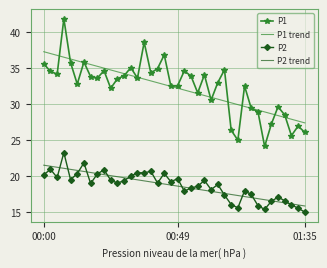

True or false: P2 and P1 intersect in this chart.

False